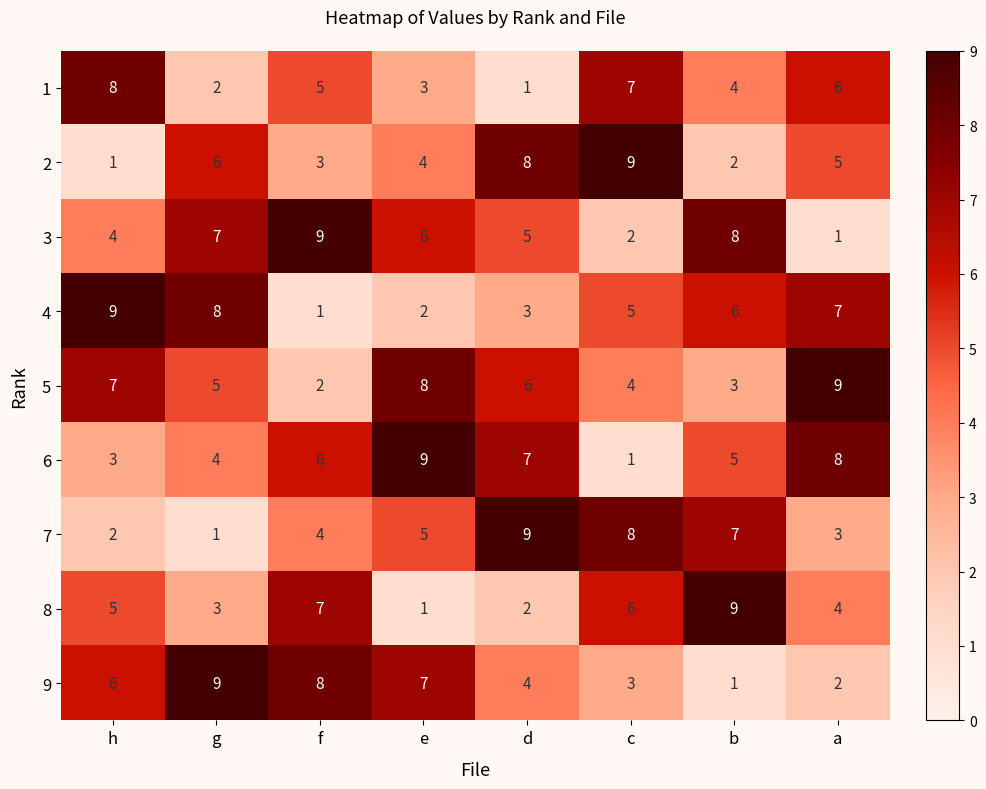

At how many categories does at least one series exceed 6?

8